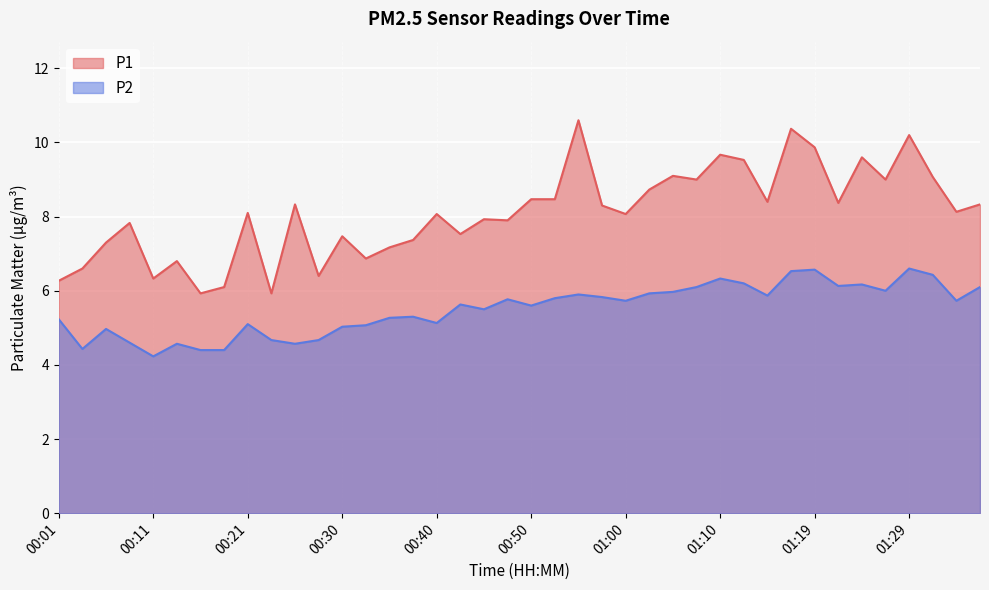

Reading left to right, extract all data points from this chart.

P1: 00:01=6.3	00:03=6.6	00:06=7.3	00:08=7.8	00:11=6.3	00:13=6.8	00:16=5.9	00:18=6.1	00:21=8.1	00:23=5.9	00:26=8.3	00:28=6.4	00:30=7.5	00:33=6.9	00:35=7.2	00:38=7.4	00:40=8.1	00:43=7.5	00:45=7.9	00:47=7.9	00:50=8.5	00:52=8.5	00:55=10.6	00:57=8.3	01:00=8.1	01:02=8.7	01:05=9.1	01:07=9.0	01:10=9.7	01:12=9.5	01:14=8.4	01:17=10.4	01:19=9.9	01:22=8.4	01:24=9.6	01:27=9.0	01:29=10.2	01:32=9.1	01:34=8.1	01:36=8.3
P2: 00:01=5.2	00:03=4.4	00:06=5.0	00:08=4.6	00:11=4.2	00:13=4.6	00:16=4.4	00:18=4.4	00:21=5.1	00:23=4.7	00:26=4.6	00:28=4.7	00:30=5.0	00:33=5.1	00:35=5.3	00:38=5.3	00:40=5.1	00:43=5.6	00:45=5.5	00:47=5.8	00:50=5.6	00:52=5.8	00:55=5.9	00:57=5.8	01:00=5.7	01:02=5.9	01:05=6.0	01:07=6.1	01:10=6.3	01:12=6.2	01:14=5.9	01:17=6.5	01:19=6.6	01:22=6.1	01:24=6.2	01:27=6.0	01:29=6.6	01:32=6.4	01:34=5.7	01:36=6.1